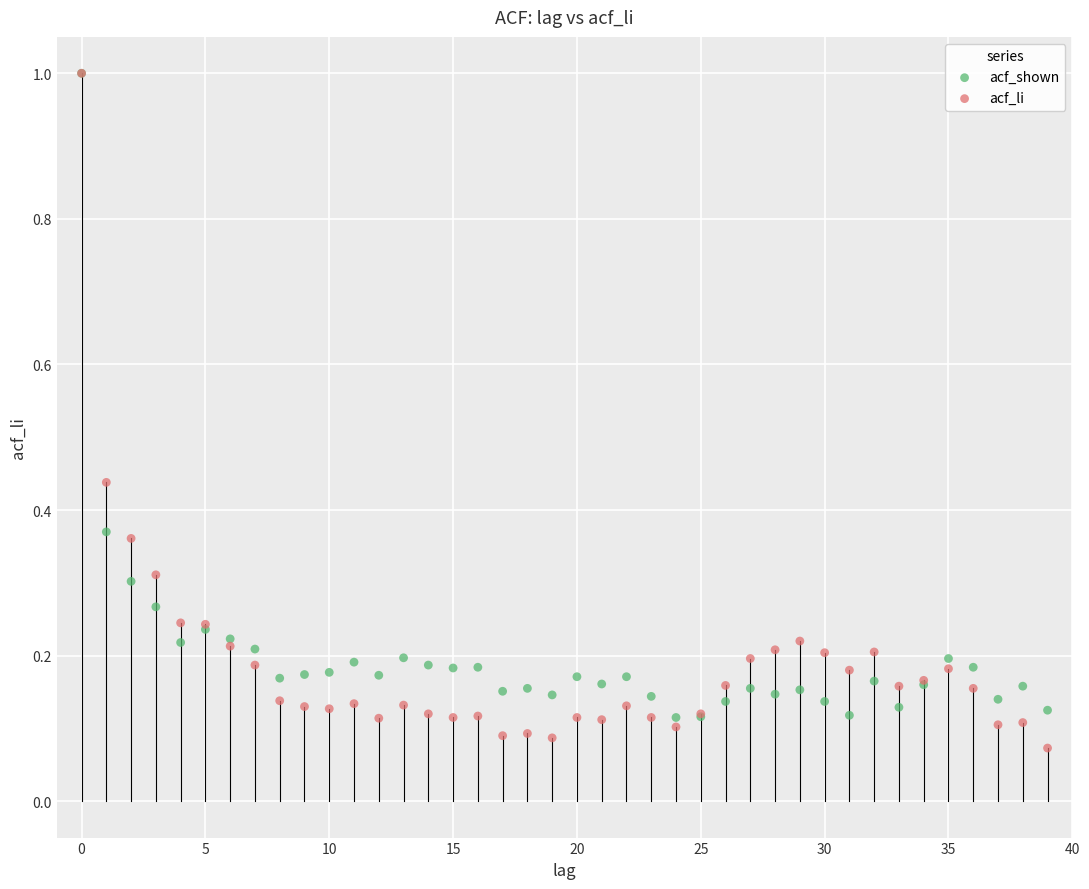

What are all the series names shown in the legend?

acf_shown, acf_li